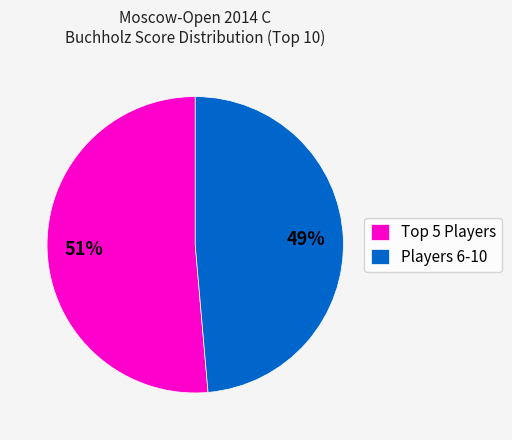

Rank the categories by value from lowest to highest.

Players 6-10, Top 5 Players